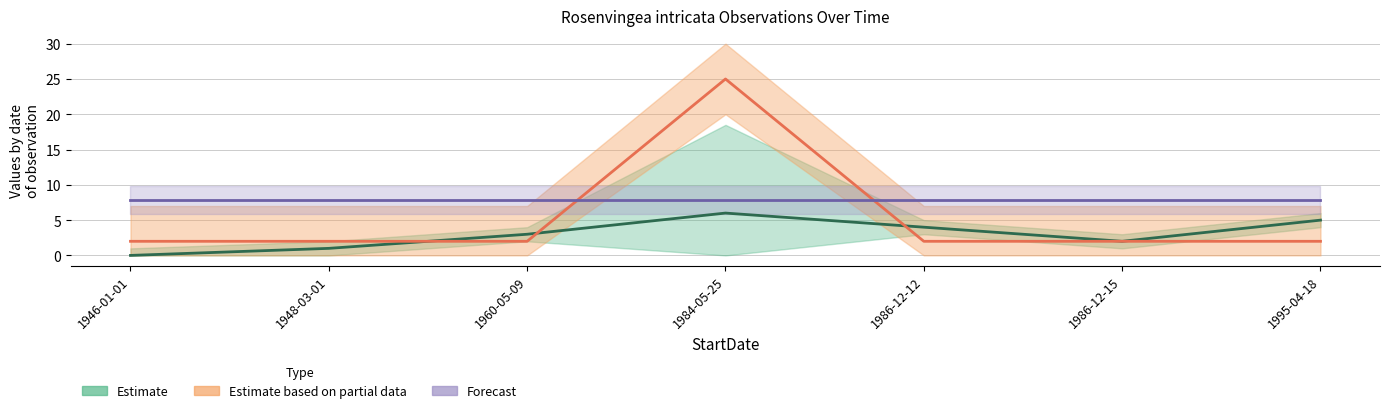

What is the difference between the highest and lowest values at 1986-12-15?

5.9